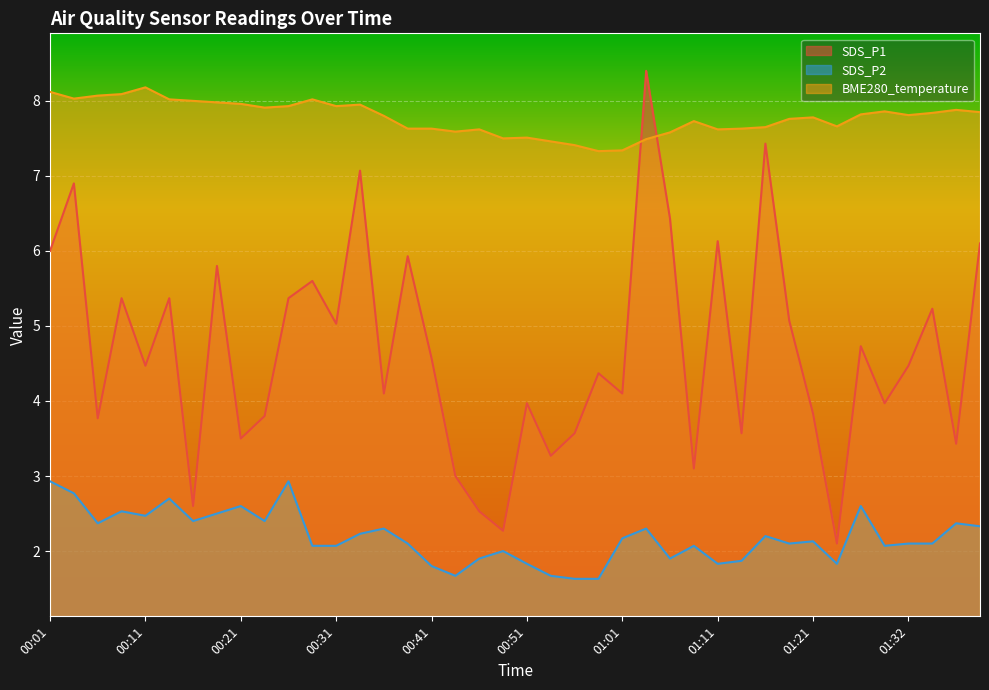

Where is the first local maximum for SDS_P1?

00:03